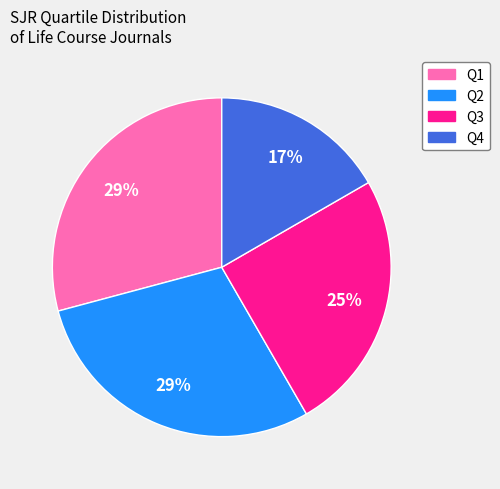

Do Q2 and Q1 together represent more than half of the pie?

Yes